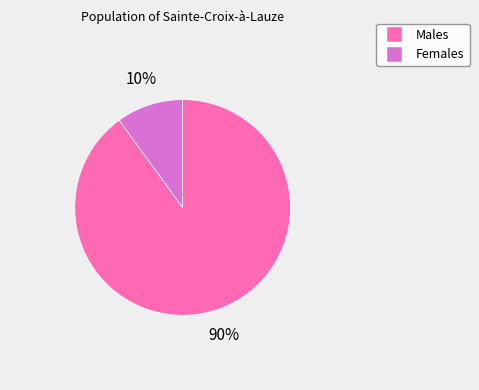

Does any single category account for the majority?

Yes